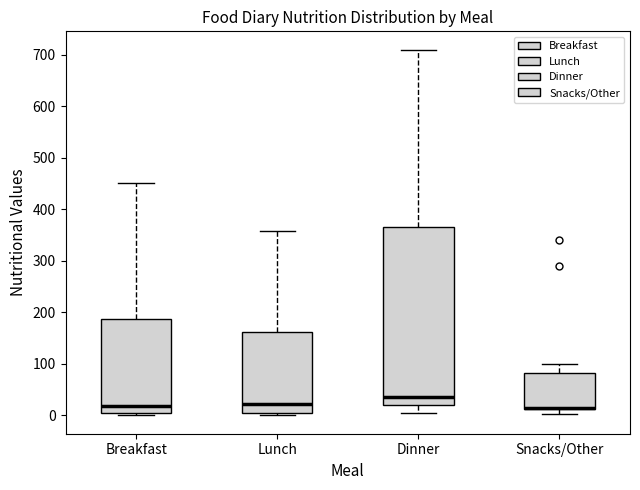

Comparing the boxes themselves (not the whiskers), which one is the tallest?

Dinner